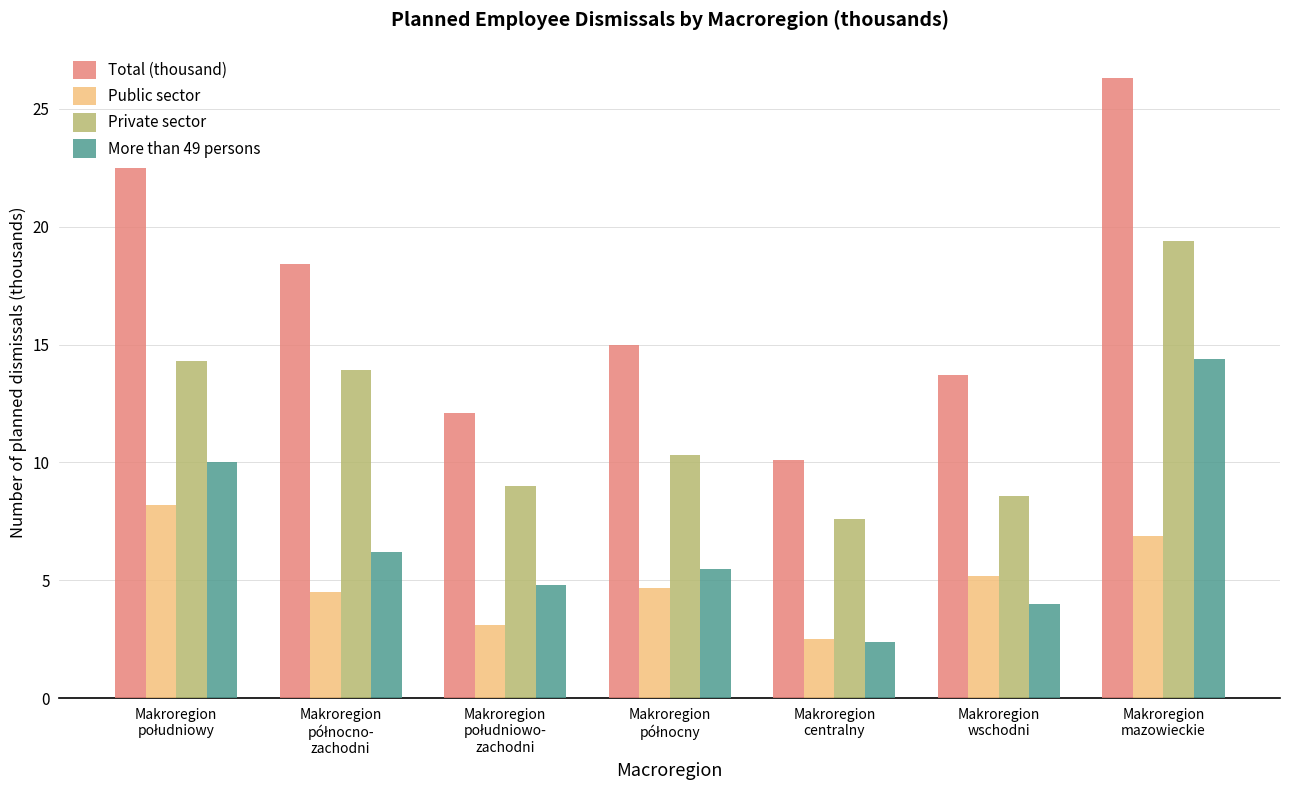

Rank the series by their maximum value, from highest to lowest.

Total (thousand), Private sector, More than 49 persons, Public sector